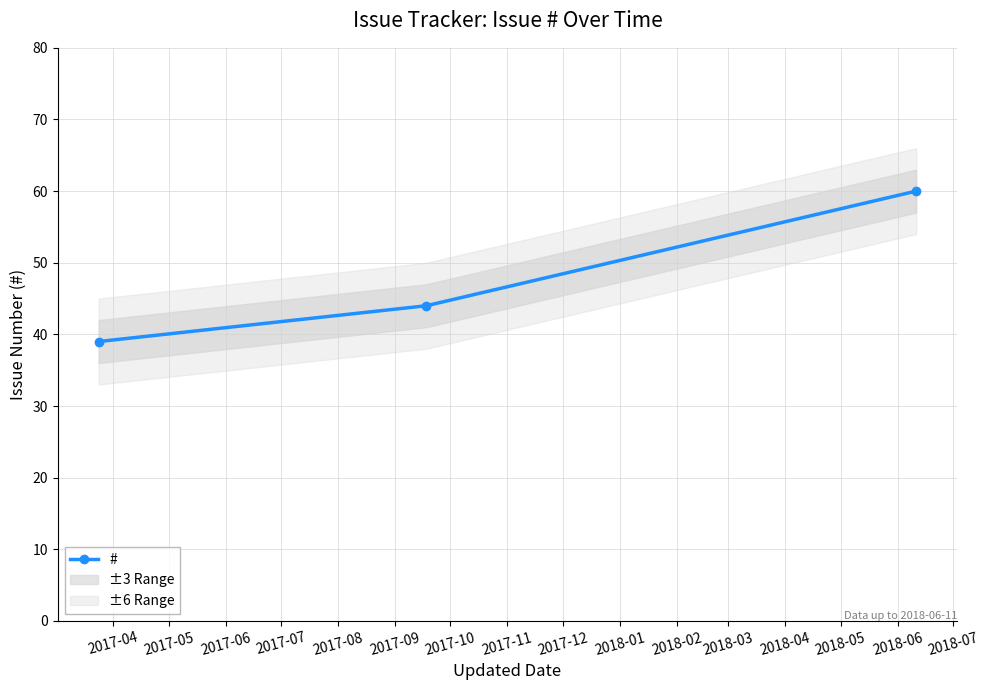

Between 2017-06 and 2017-04, which is larger?

2017-06